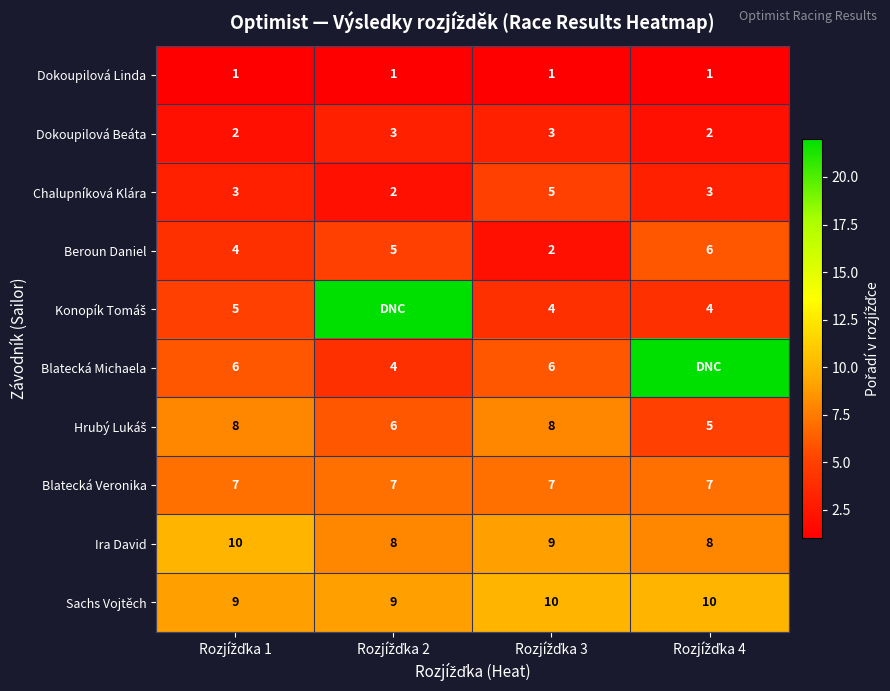

What is the lowest value of the Ira David series?

8